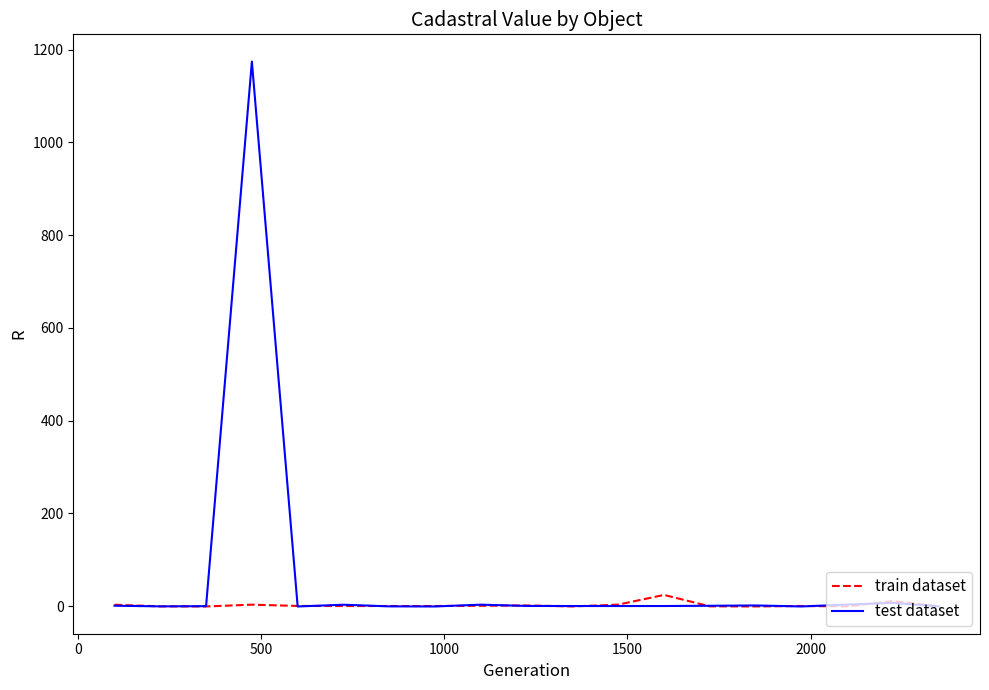

Which series has the largest total across all categories?

test dataset